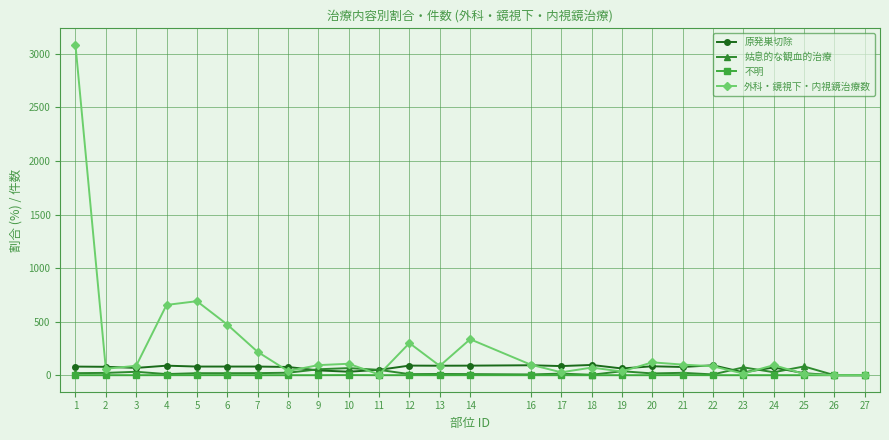

What is the difference between the maximum and minimum values in the 不明 series?

1.0